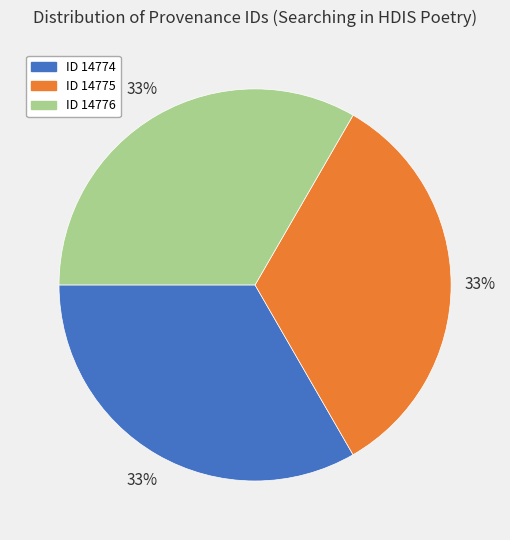

To the nearest percent, what is the combined percentage of ID 14775 and ID 14774?

67%